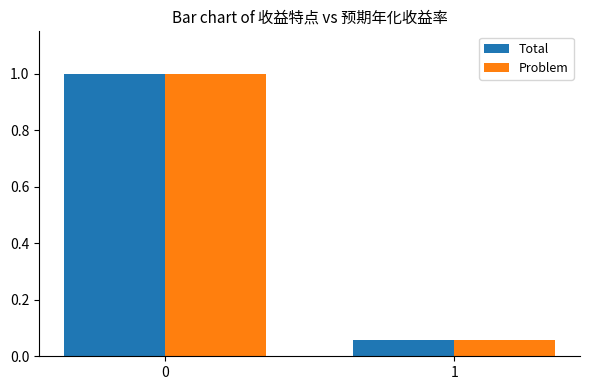

What is the average value of the Problem series?

0.5